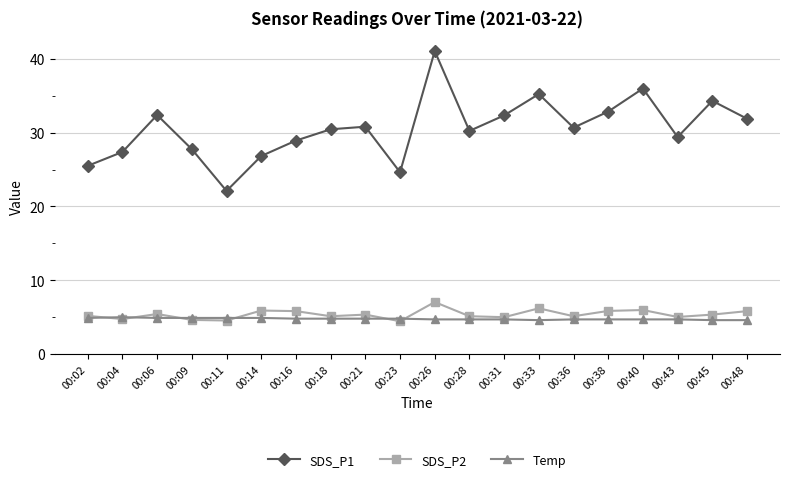

True or false: SDS_P1 has a value of 25.5 at 00:02.

True